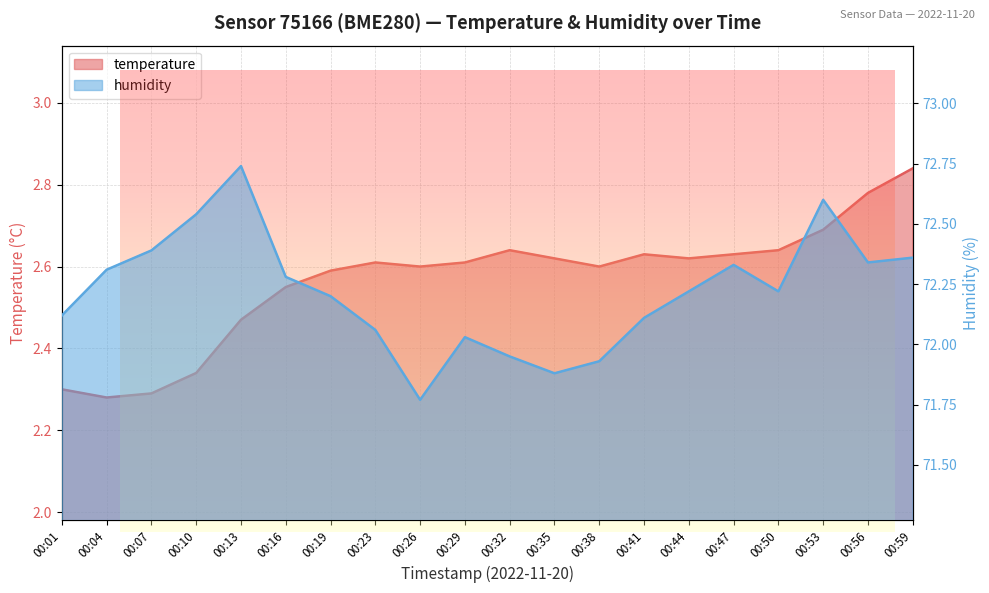

What is the average value of the temperature series?

2.6